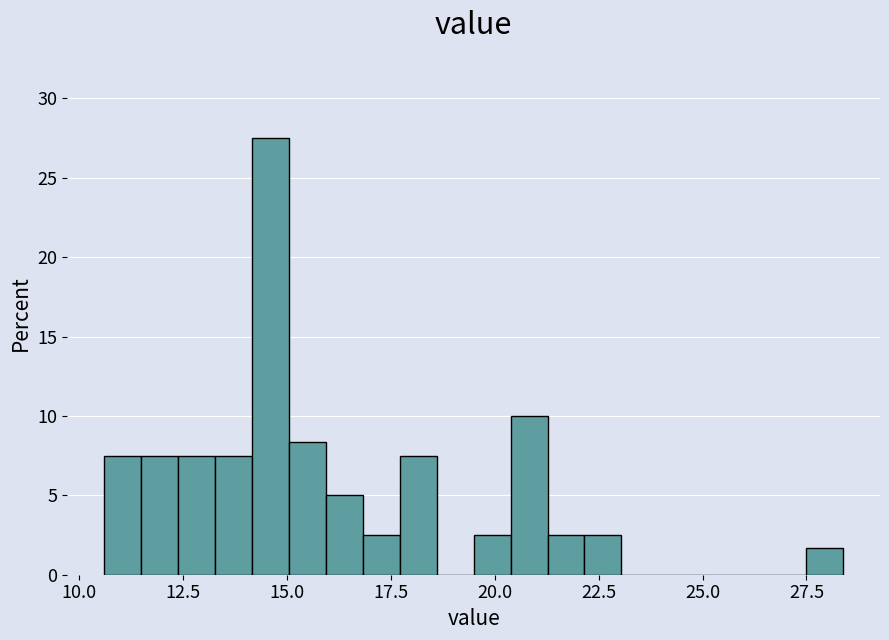

Read against the x-axis, roughly where is the centre of the tallest bar?

14.5